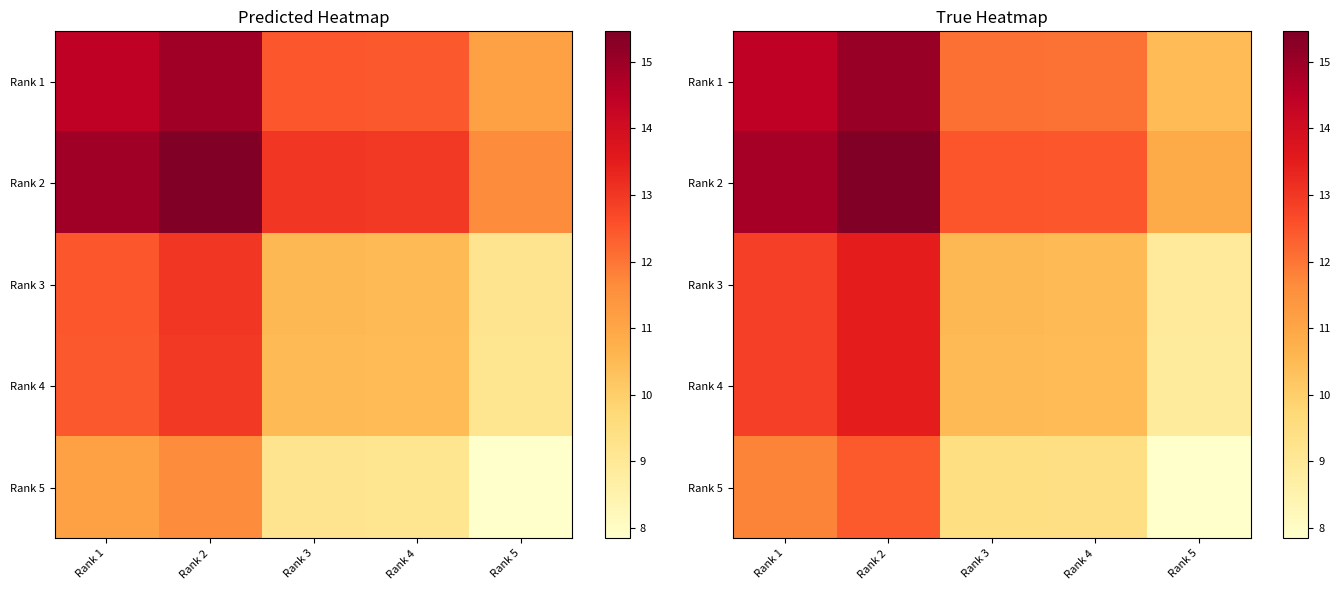

Rank the categories by Rank 4 value from highest to lowest.

Rank 2, Rank 1, Rank 3, Rank 4, Rank 5